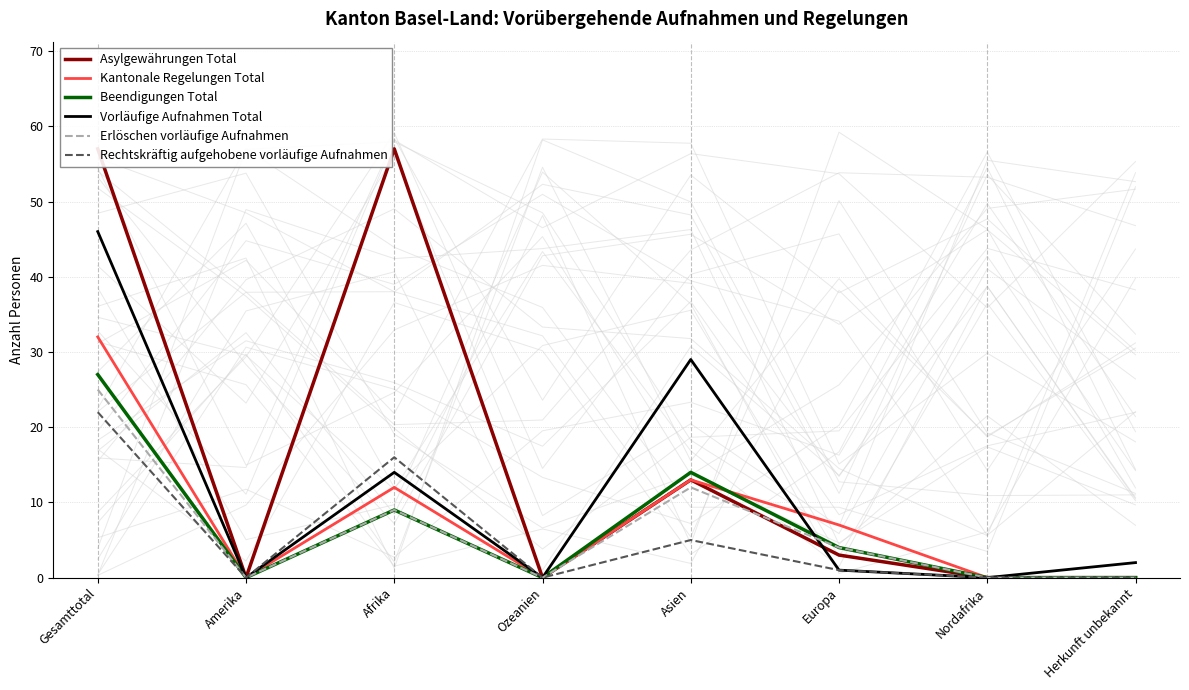

The Vorläufige Aufnahmen Total series shows 17 at Ozeanien. True or false?

False